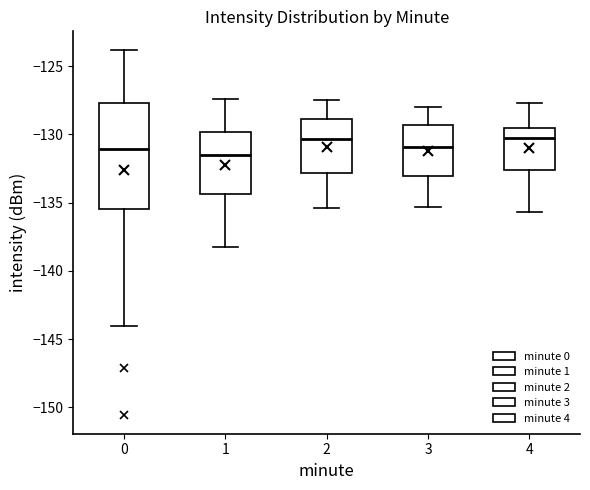

Where is the upper edge of the box at x = 4 on the y-axis? The values are not printed on the chart, so give them approximately, as read against the axis.

-129.5